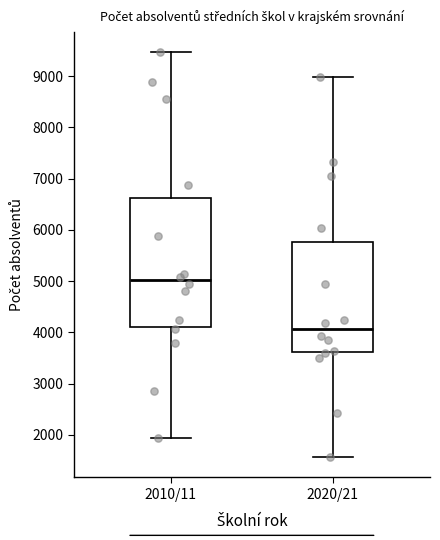

Where does the median line of the box for 2020/21 sit on the y-axis? The values are not printed on the chart, so give them approximately, as read against the axis.

4100